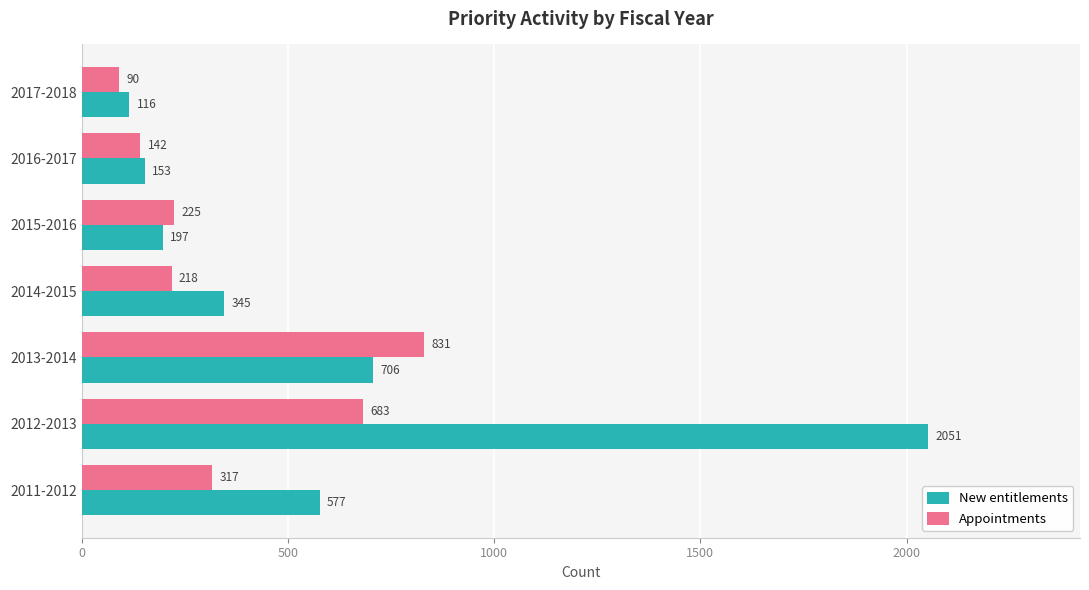

What value does the New entitlements series have at 2011-2012?

577